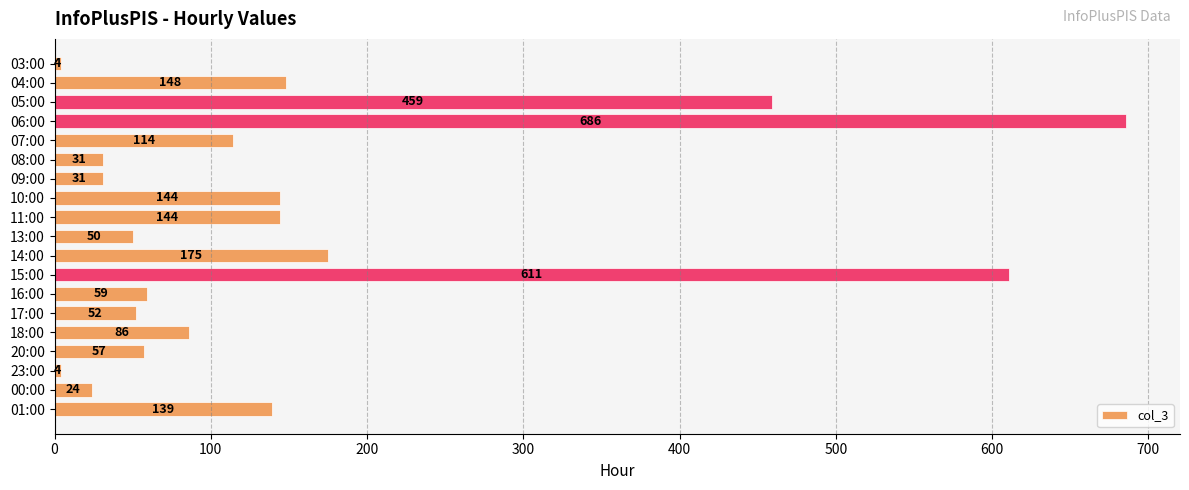

What is the difference between the maximum and minimum values?

682